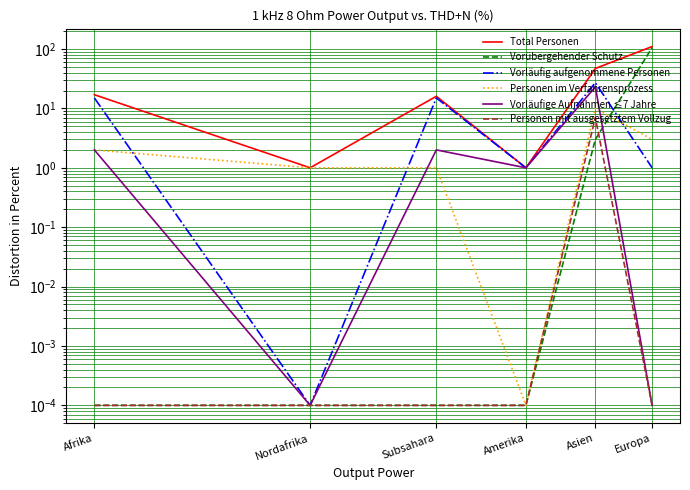

What is the difference between the highest and lowest values at Amerika?

1.0